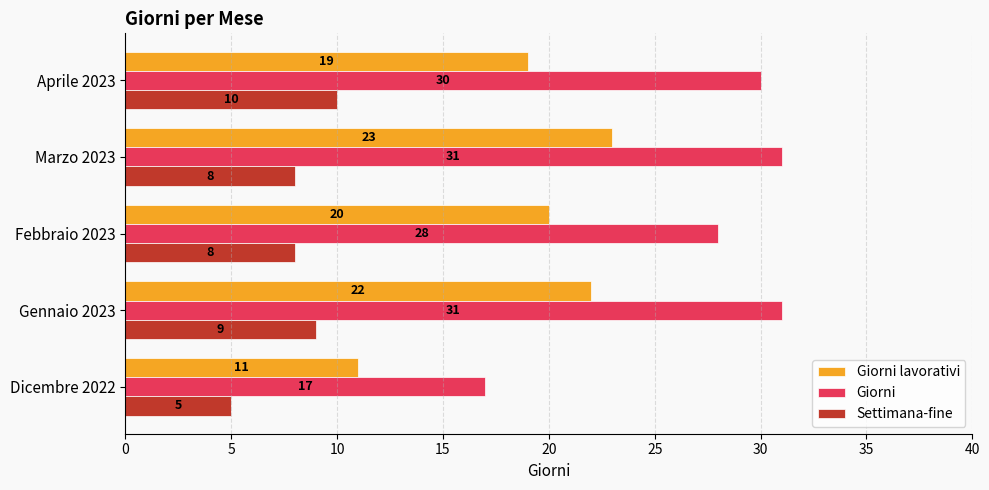

What value does the Giorni lavorativi series have at Aprile 2023, to the nearest 5?

20